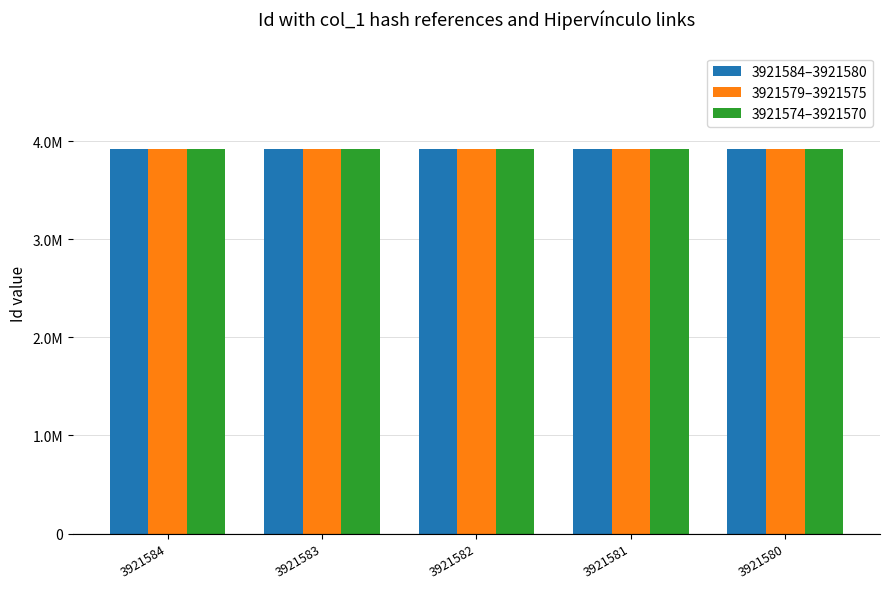

Between 3921584 and 3921583, which is larger?

3921584